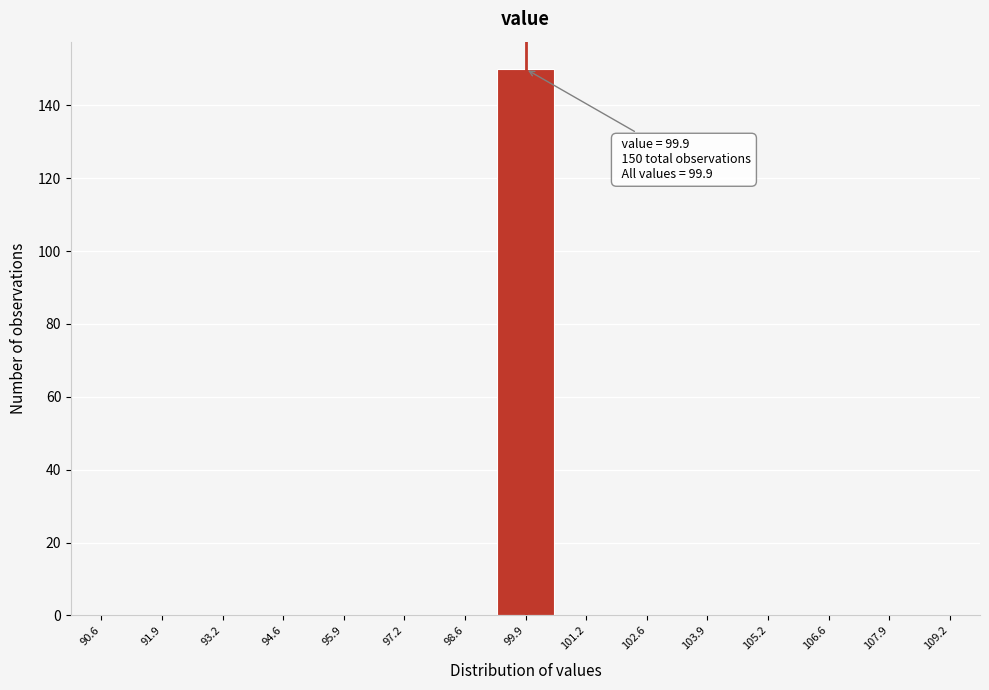

Which range on the x-axis has the tallest bar?

99.2 to 100.6